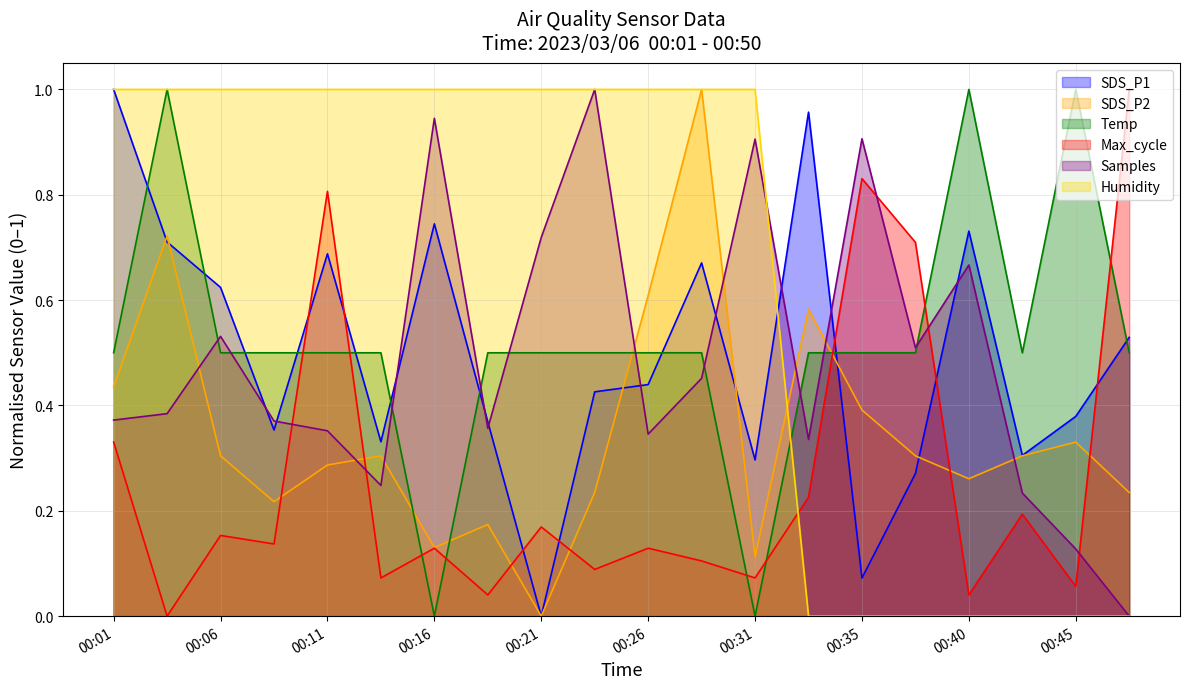

What is the difference between the Max_cycle values at 00:33 and 00:23?

0.1